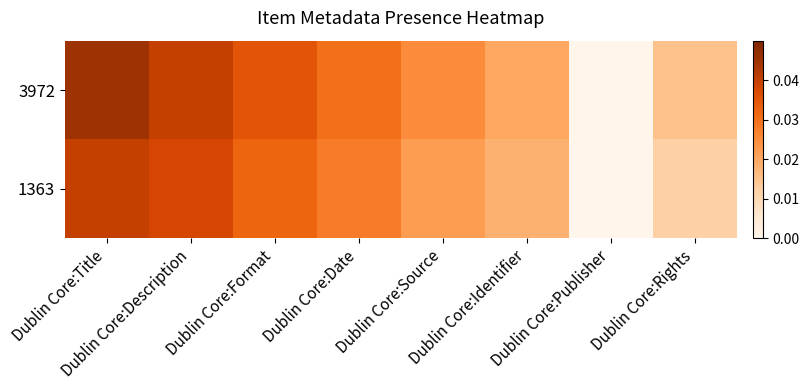

List the series in order of their overall mean, highest first.

3972, 1363